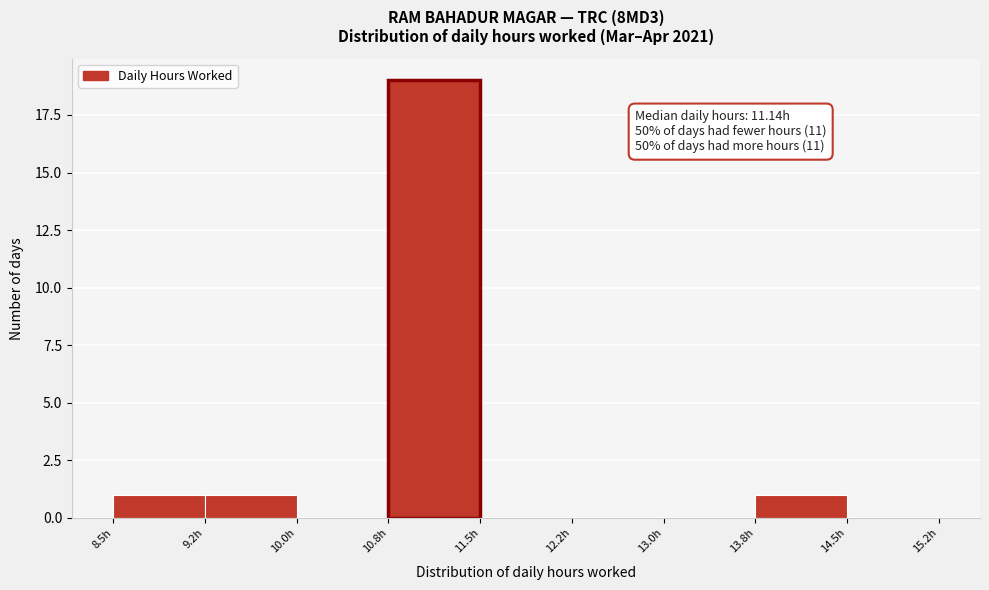

Over which range of the x-axis is the bar tallest?

10.75 to 11.50